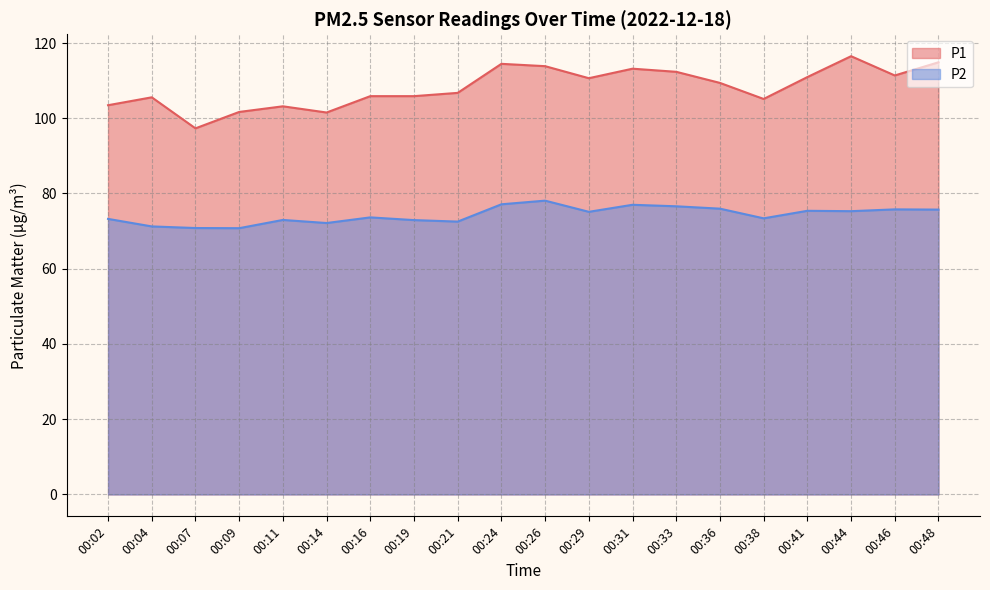

How many values in the P1 series are below 109?

10